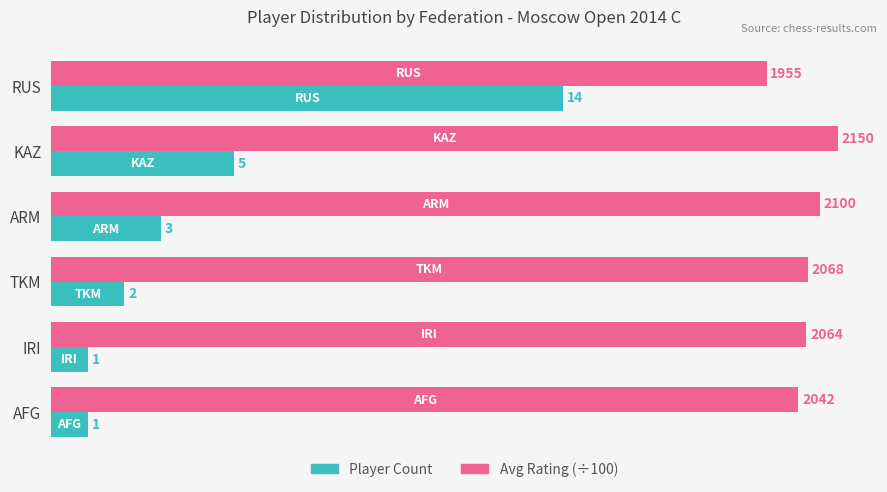

Is it true that Avg Rating (÷100) equals 21.0 at ARM?

True